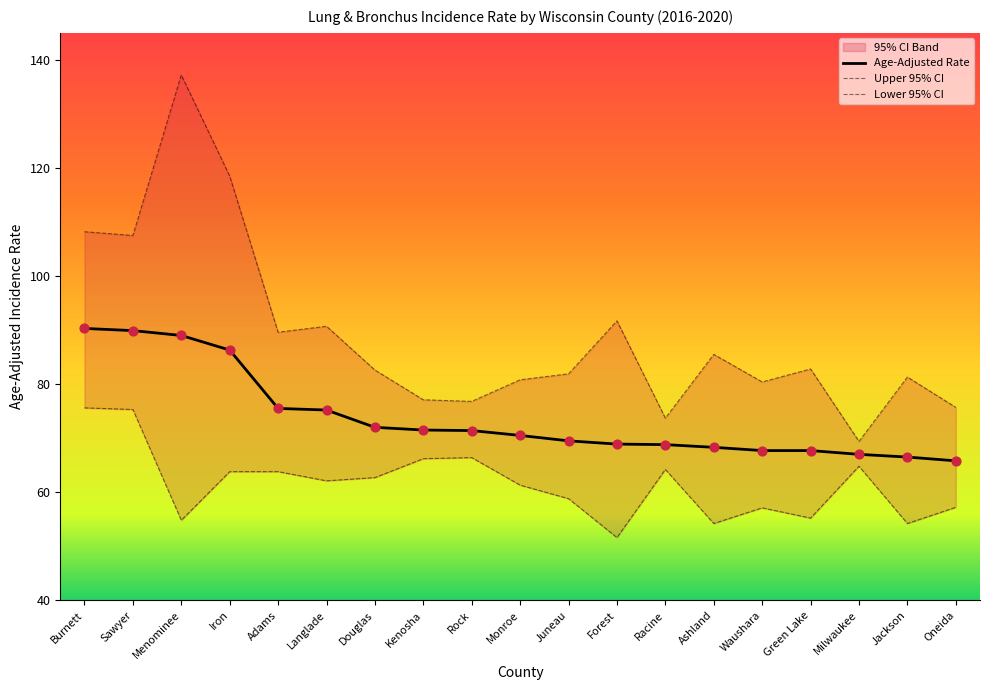

Which series has the largest total across all categories?

Upper 95% CI